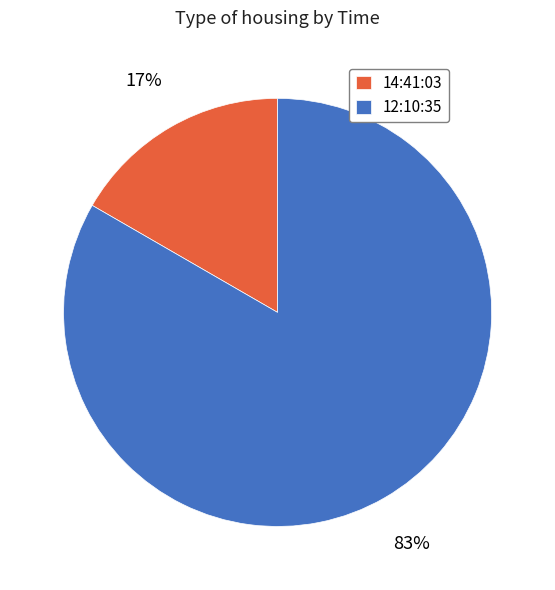

The 14:41:03 slice represents 30% of the pie. True or false?

False